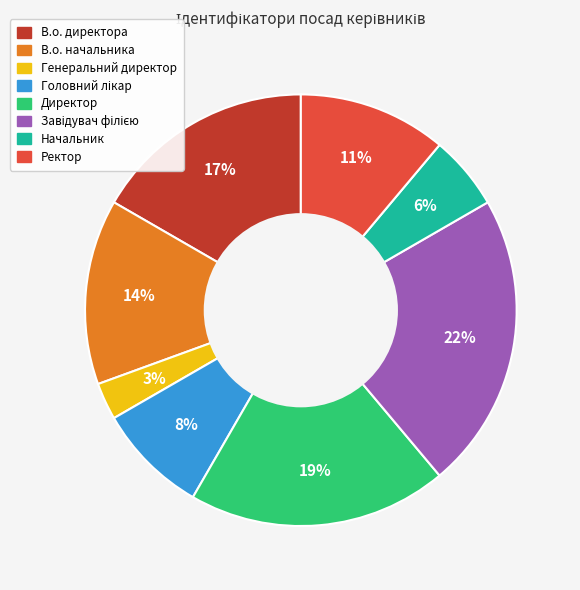

To the nearest percent, what is the average slice percentage?

12%